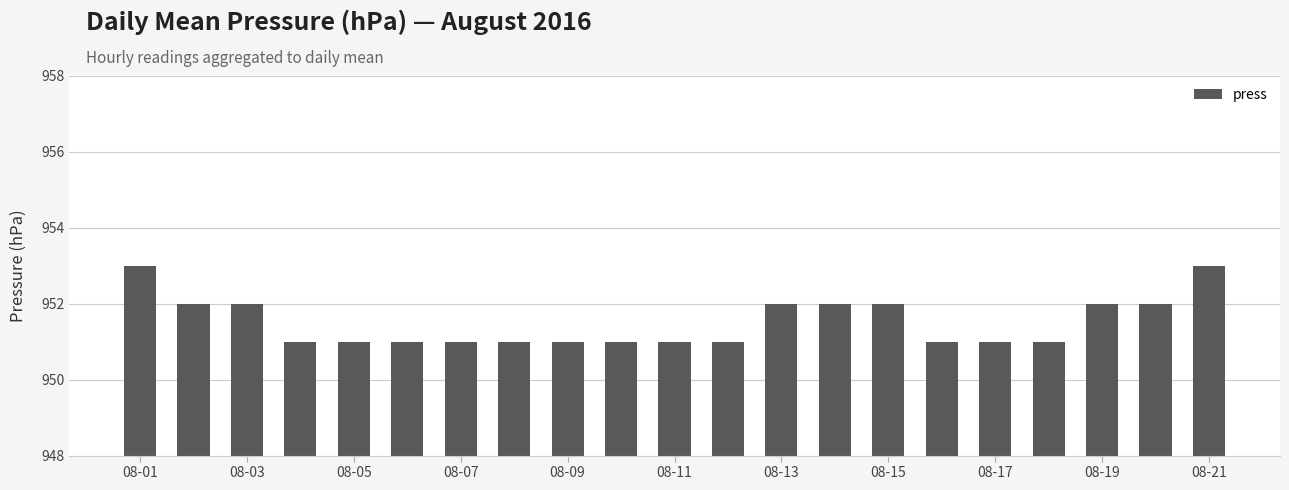

What is the difference between the maximum and minimum values?

2